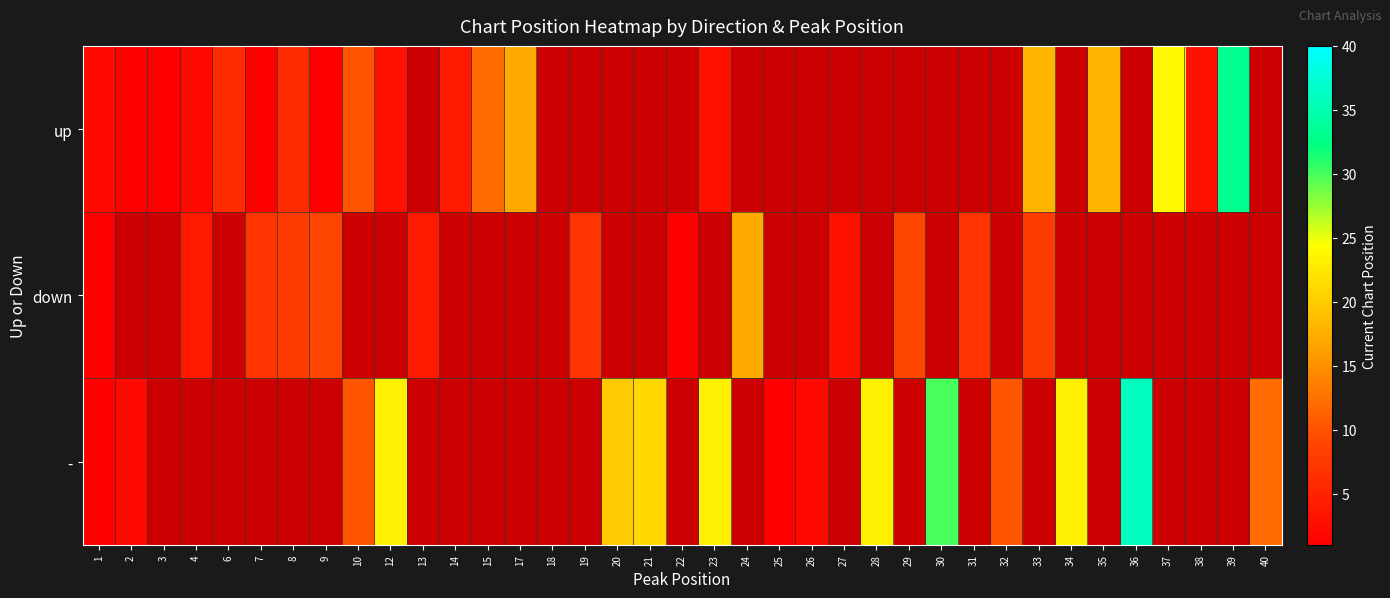

Which label corresponds to the smallest value in the chart?

2